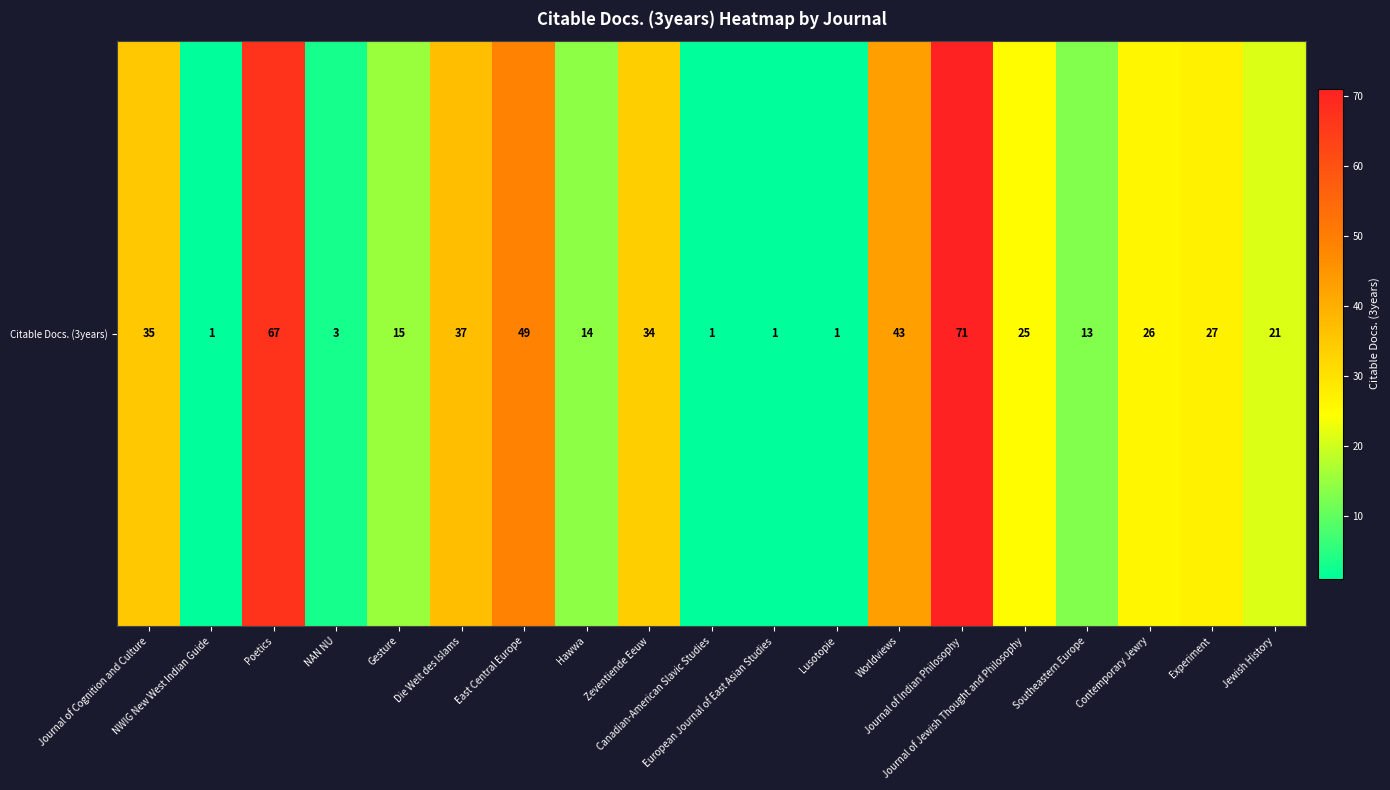

What is the greatest value displayed?

71